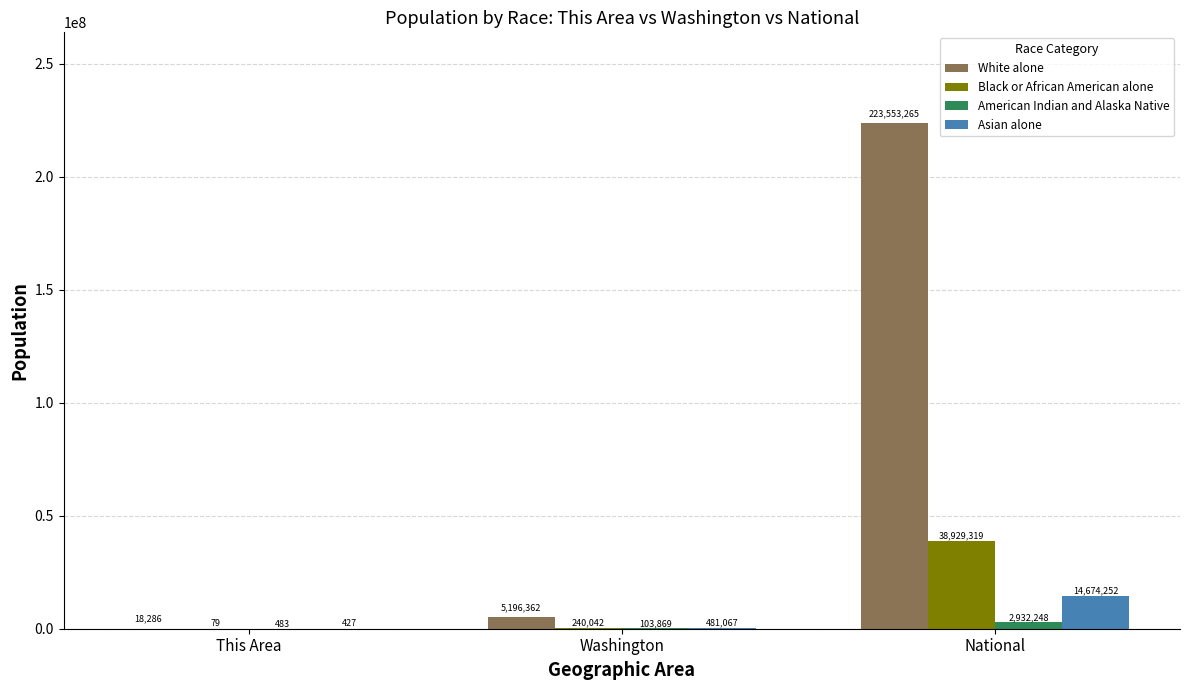

Reading left to right, list all the values displayed in this chart.

White alone: This Area=18286	Washington=5196362	National=223553265
Black or African American alone: This Area=79	Washington=240042	National=38929319
American Indian and Alaska Native: This Area=483	Washington=103869	National=2932248
Asian alone: This Area=427	Washington=481067	National=14674252